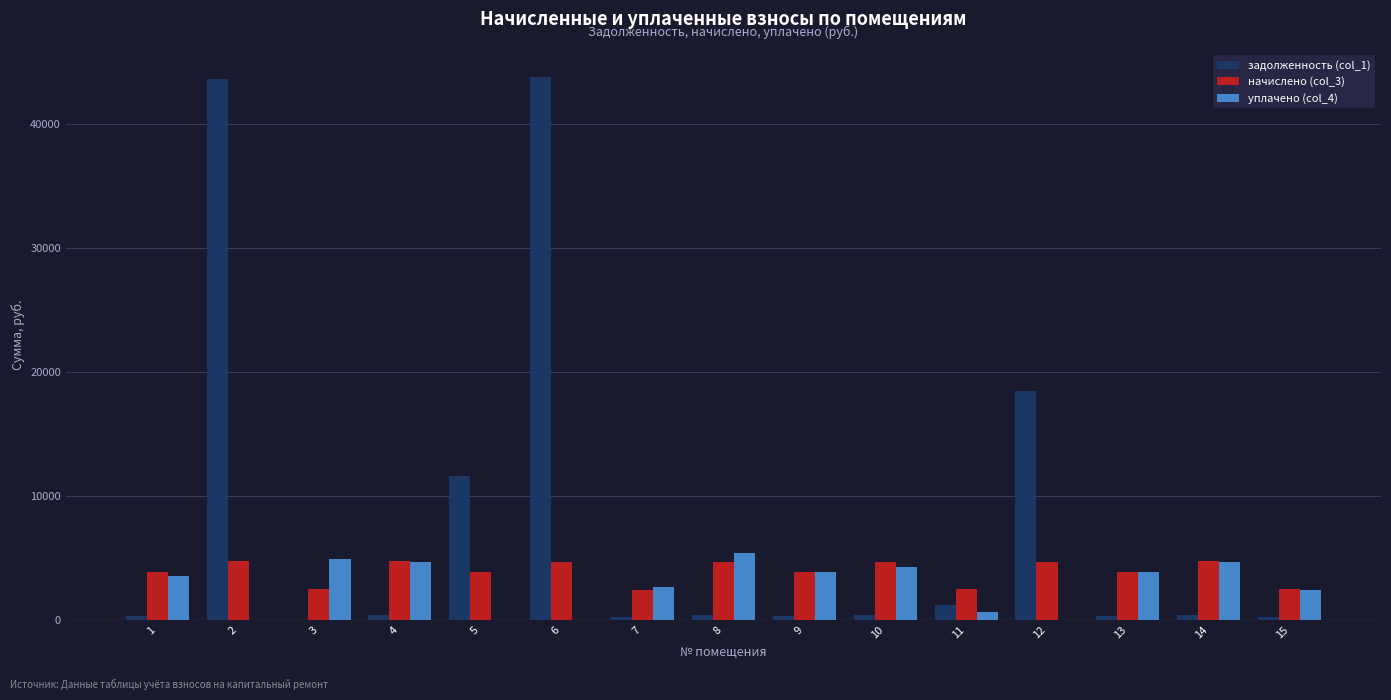

The value of начислено (col_3) at 7 is 2429.5. True or false?

True